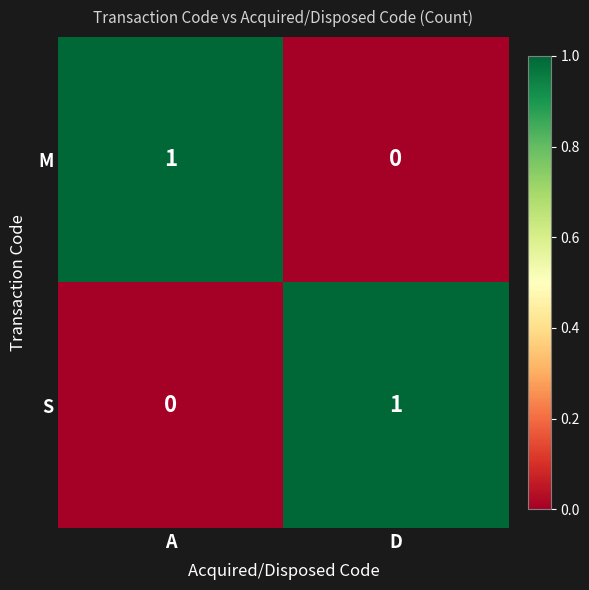

Count the number of categories in the chart.

2